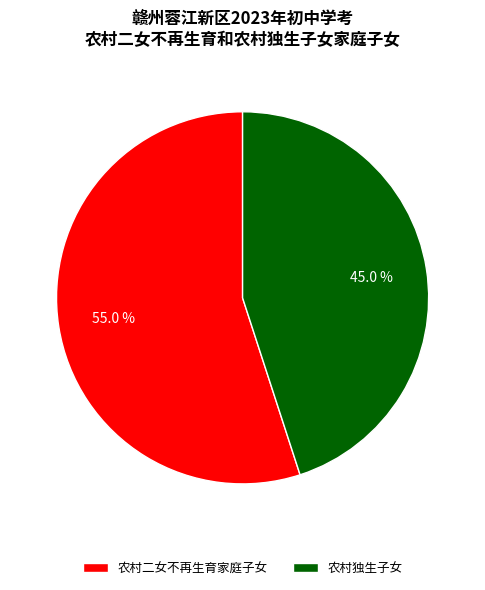

To the nearest percent, what is the difference between the largest and smallest slice percentages?

10%